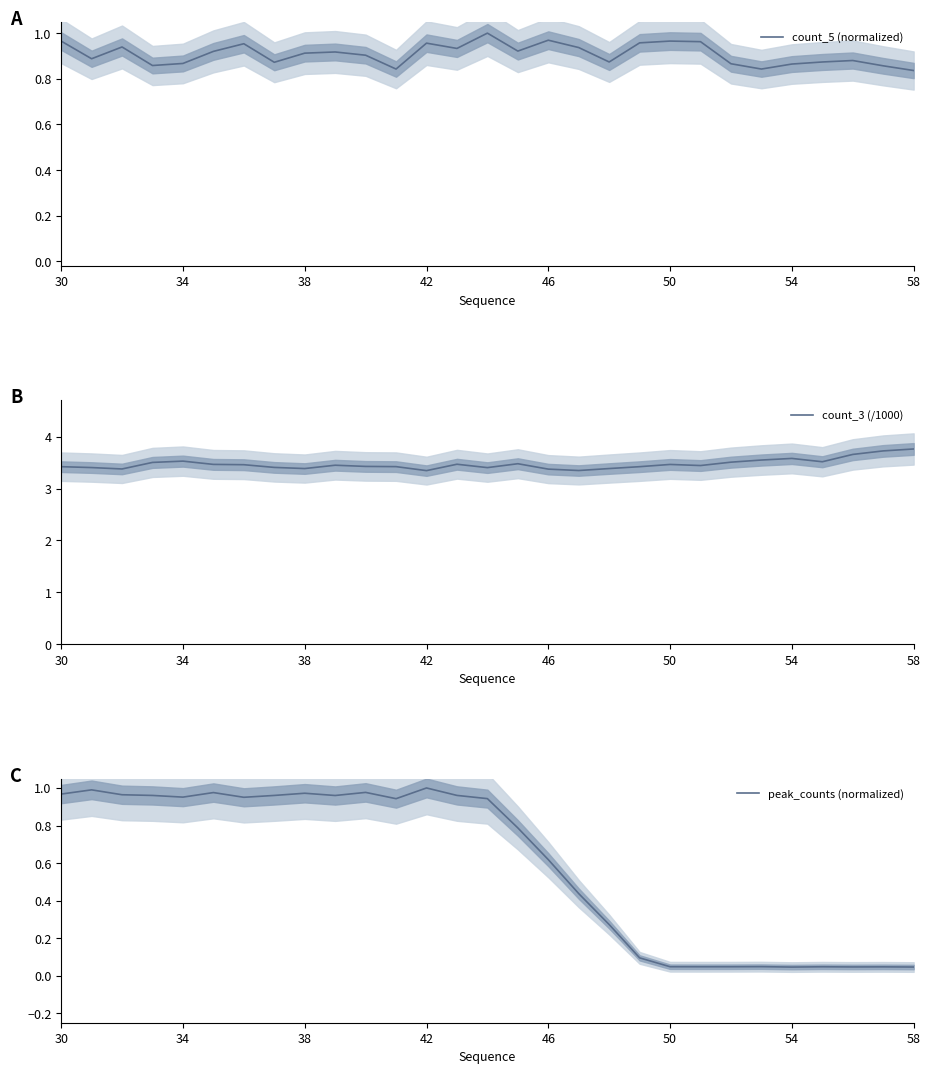

What is the maximum value for count_3 (/1000)?

3.8